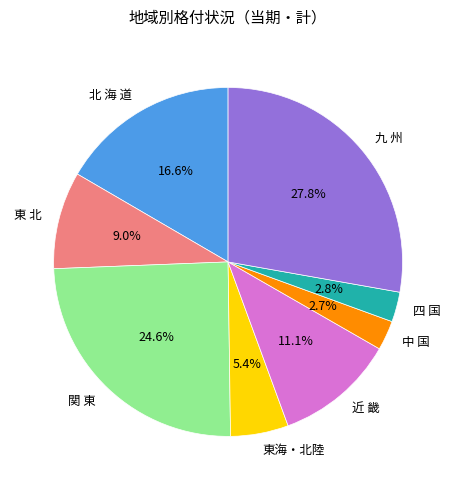

The 四 国 slice represents 18% of the pie. True or false?

False